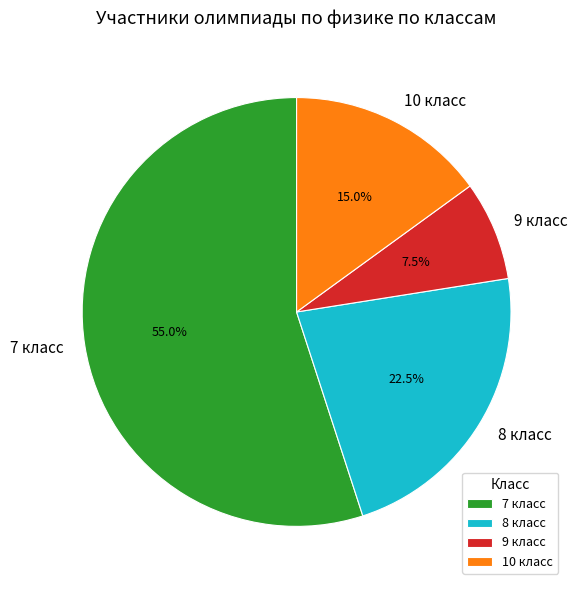

Which slice is the largest?

7 класс